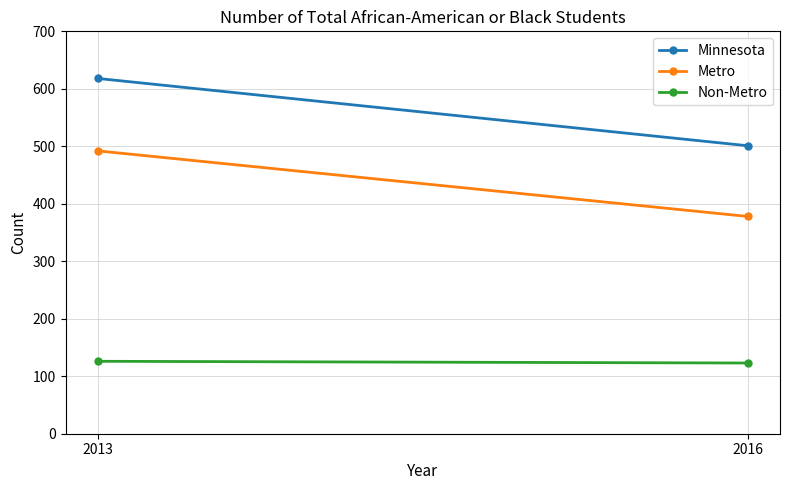

What is the average value of the Non-Metro series?

124